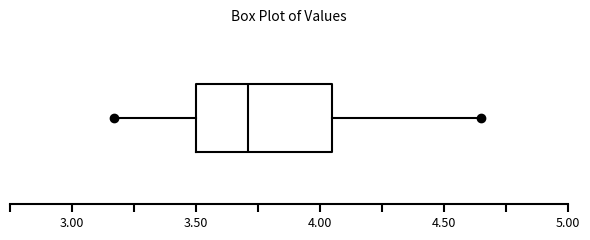

Read this box plot against the x-axis: the position of the median line, the range covered by the box, and the ends of both whiskers. The values are not printed on the chart, so give them approximately, as read against the axis.

median 3.70, box 3.50 to 4.05, whiskers 3.15 to 4.65